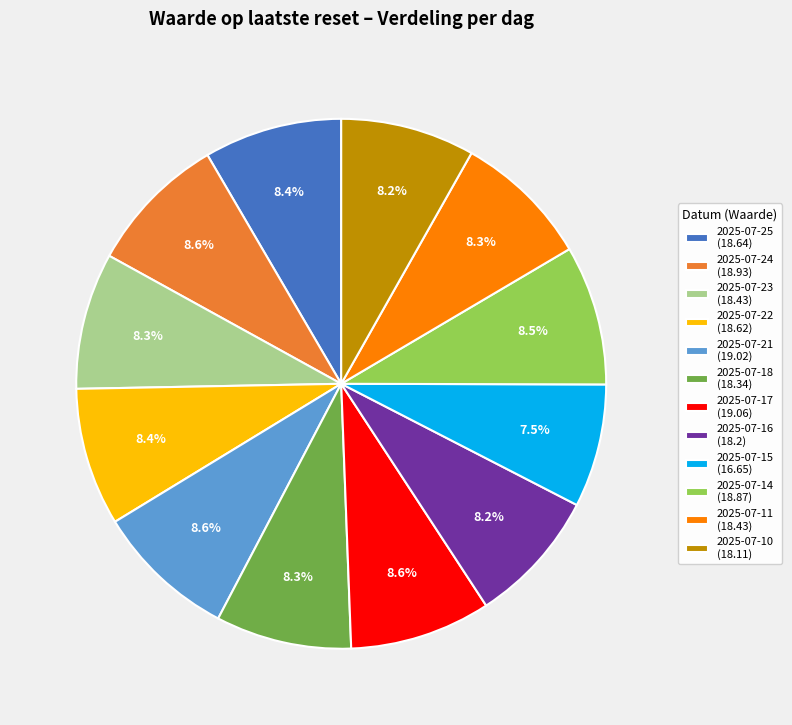

Does 2025-07-14 (18.87) account for over 50% of the chart?

No